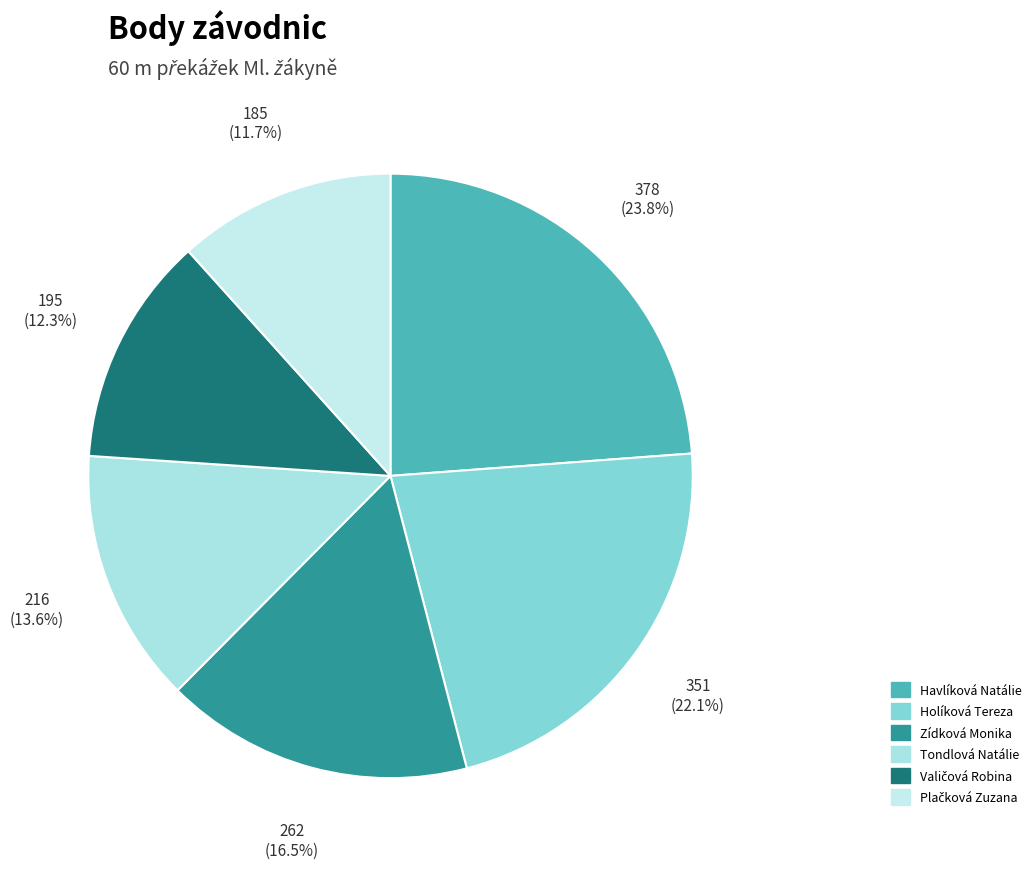

Approximately how many times larger is the value at Tondlová Natálie compared to Holíková Tereza?

0.6